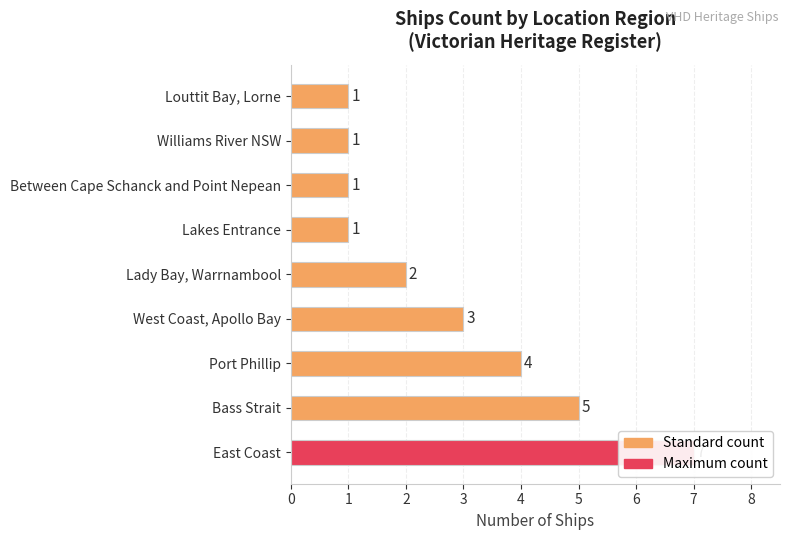

What is the value of the 9th bar from the left?

1